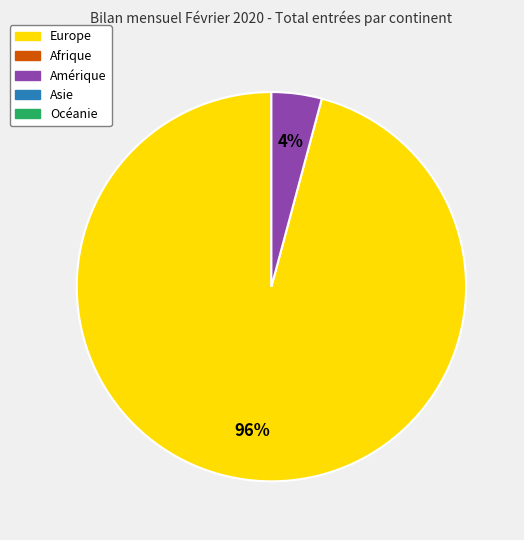

Is there a majority slice in this chart?

Yes